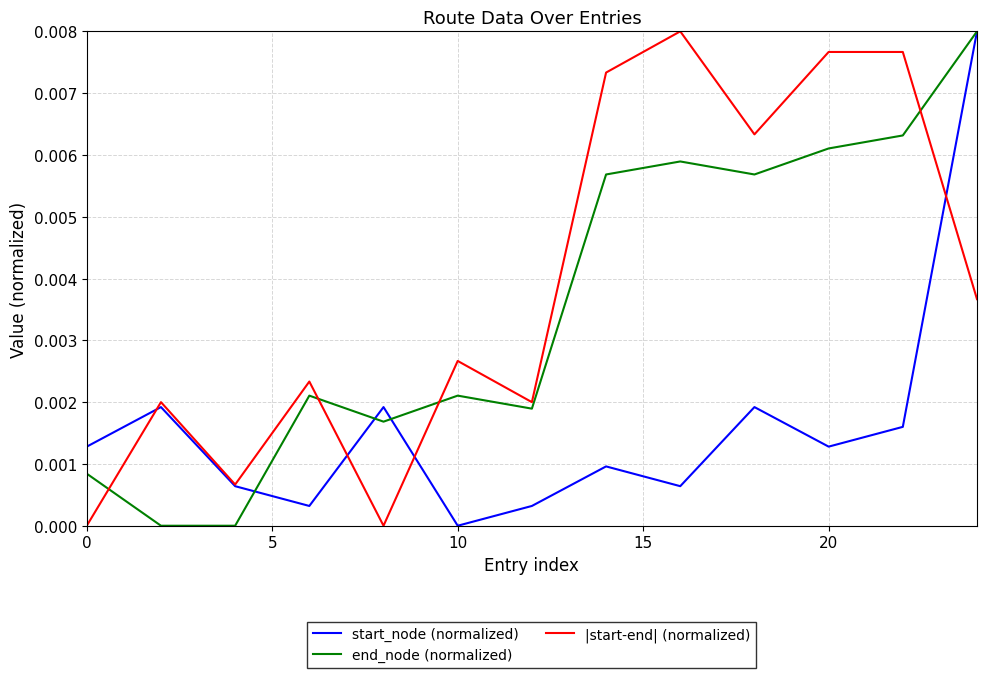

True or false: end_node (normalized) and |start-end| (normalized) cross at least once.

True